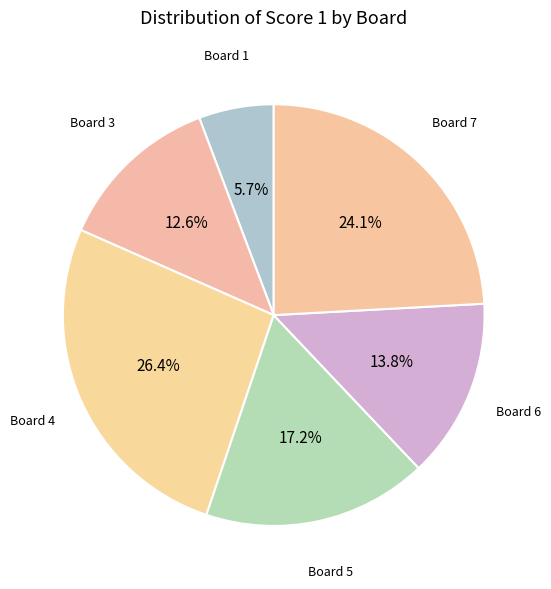

To the nearest percent, what is the difference between the Board 4 and Board 5 slice percentages?

9%